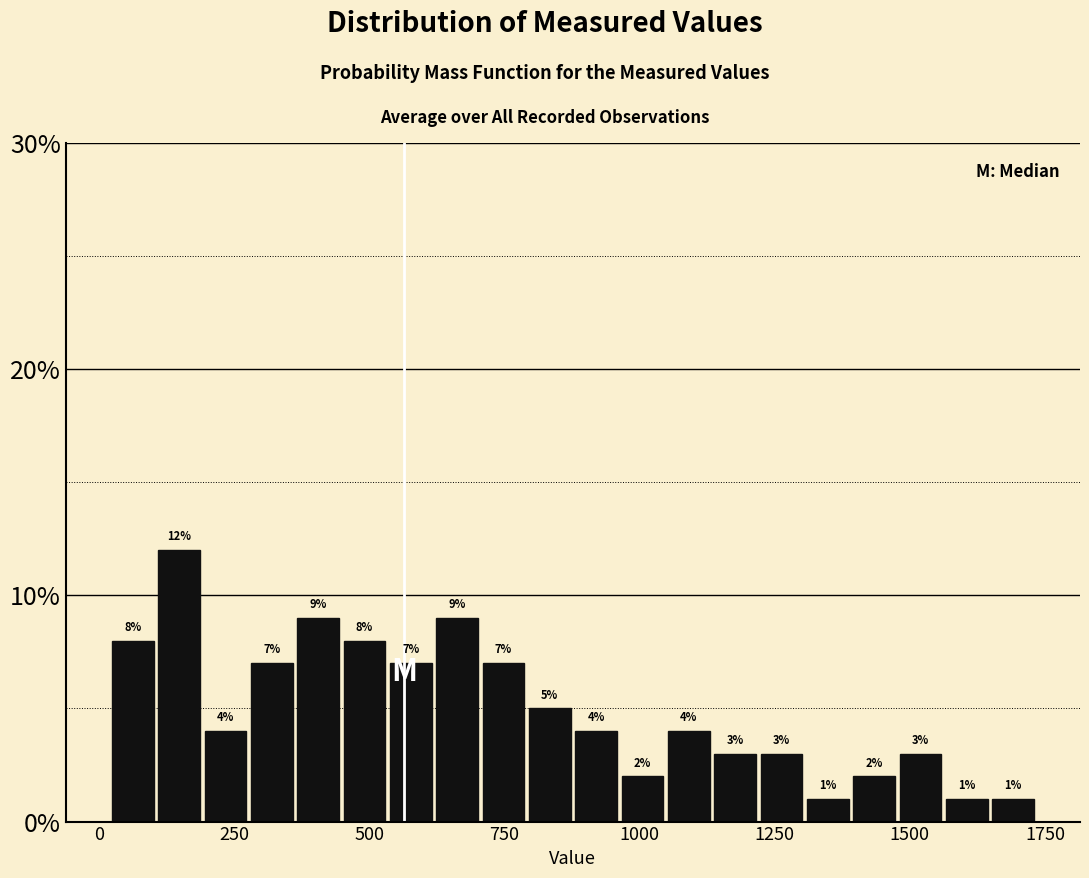

Around what value on the x-axis is the tallest bar? Give the approximate position of its centre, as read against the axis.

150